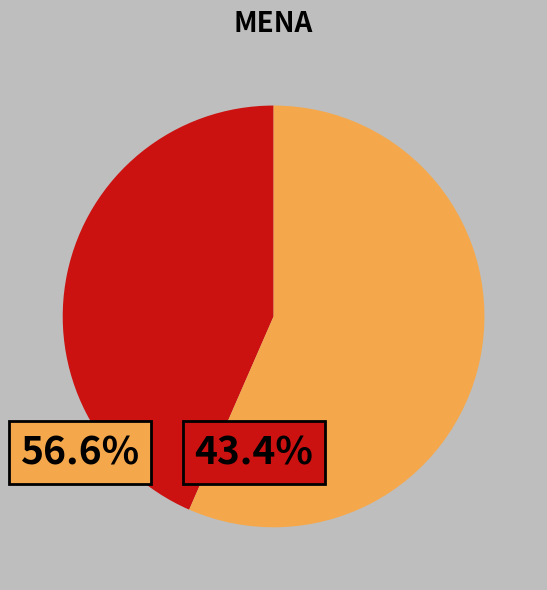

Is there any slice that represents more than half of the pie?

Yes